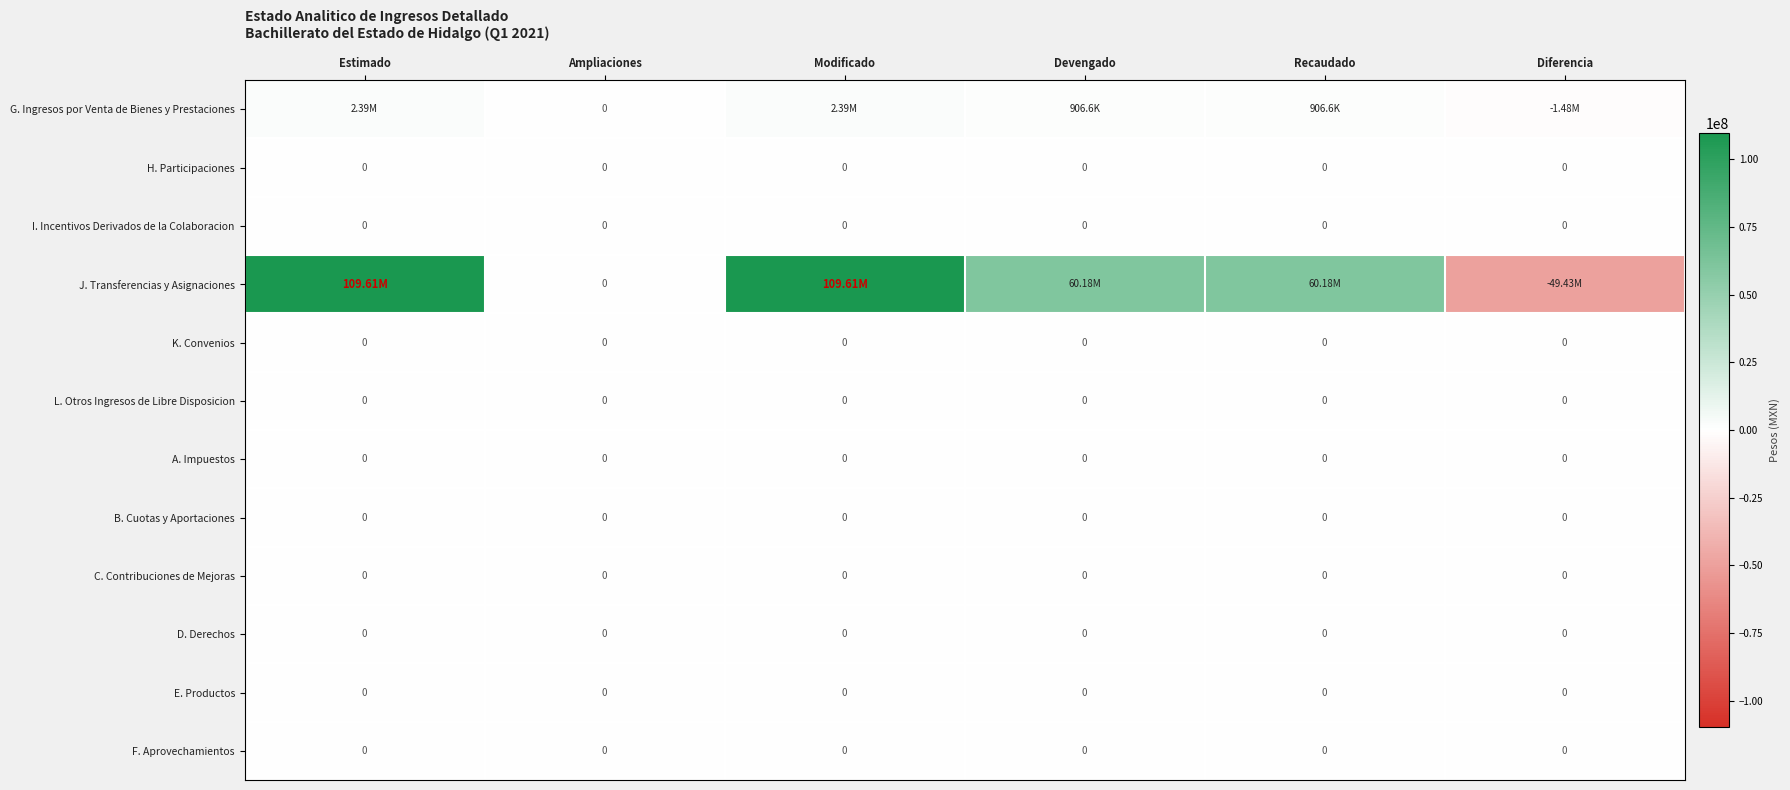

Which category has the highest value in the K. Convenios series?

Estimado